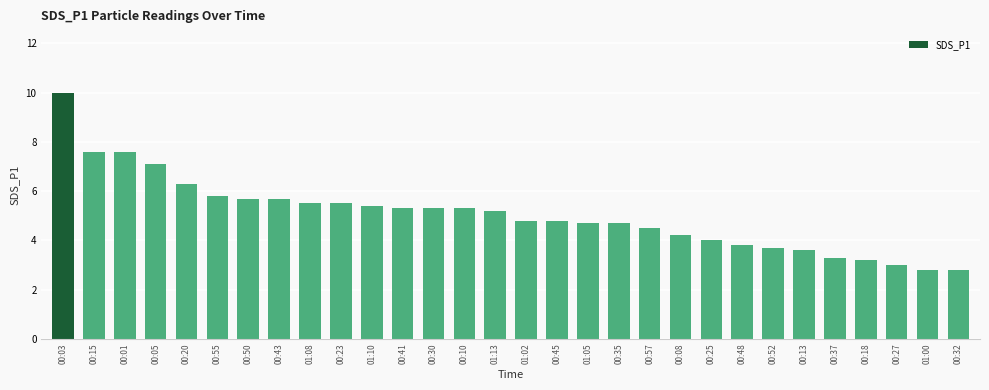

What is the label of the 24th bar from the right?

00:50